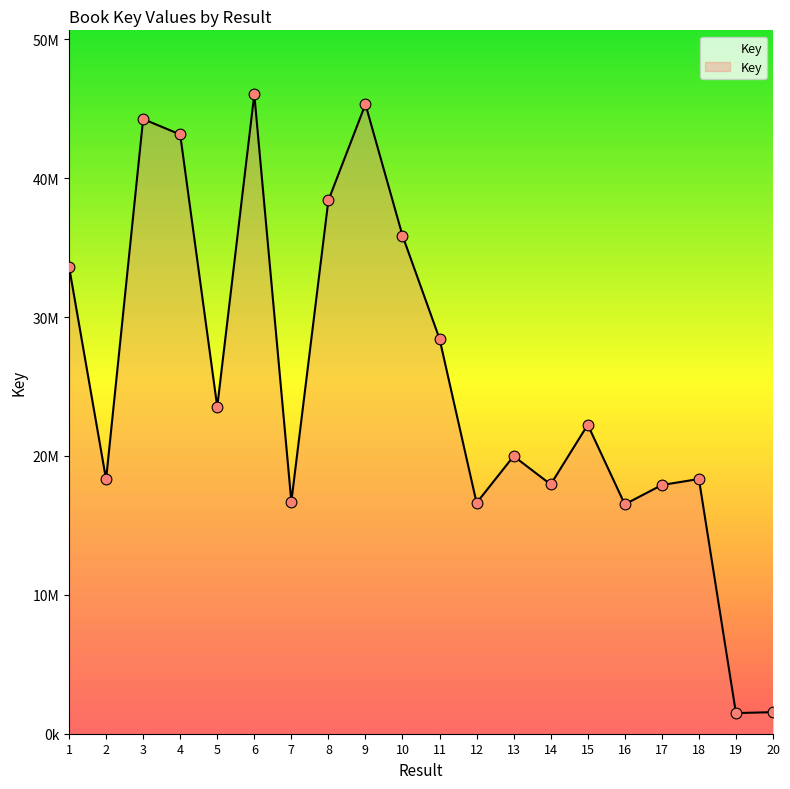

What is the change in value from 3 to 10?

-8390671